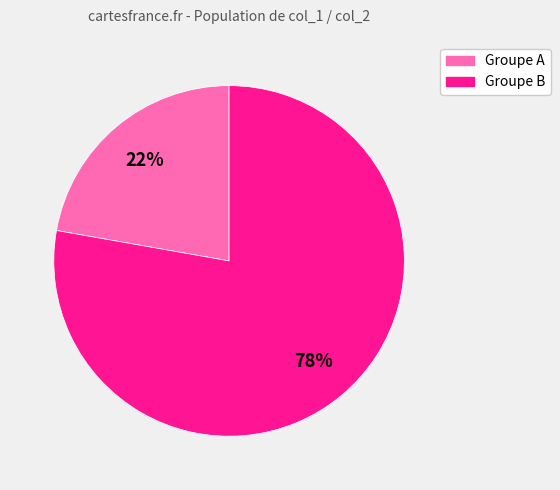

To the nearest percent, what is the difference between the largest and smallest slice percentages?

56%